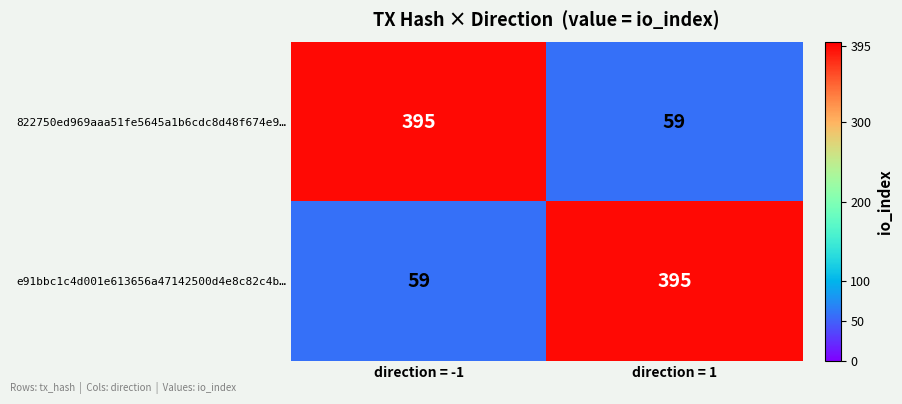

What is the difference between the highest and lowest values at direction = -1?

336